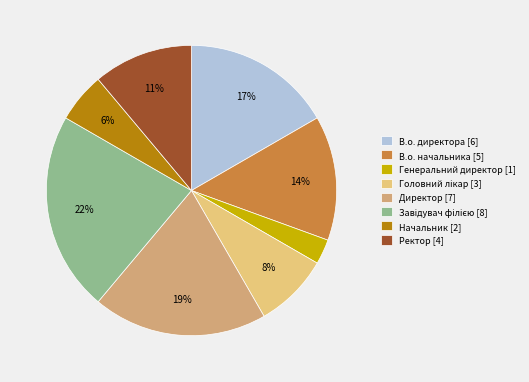

Is it true that Начальник is 1% of the pie?

False